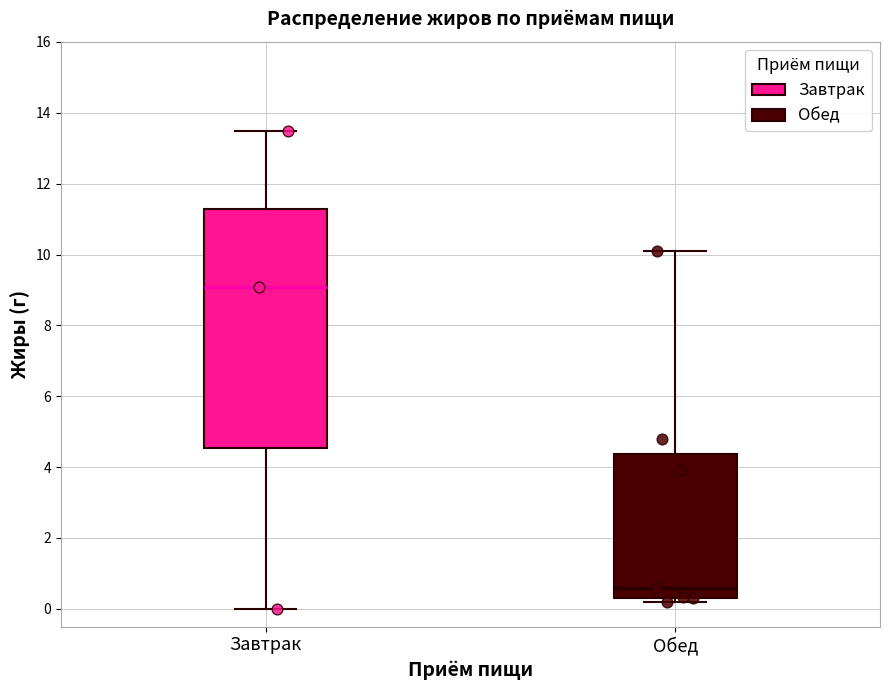

Where does the median line of the box for Завтрак sit on the y-axis? The values are not printed on the chart, so give them approximately, as read against the axis.

9.0